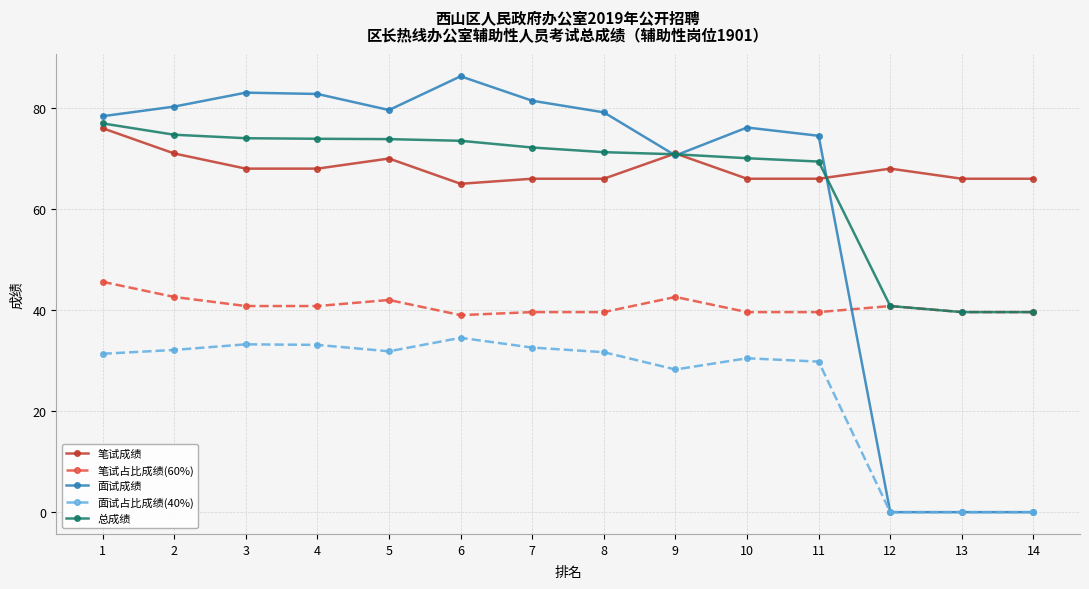

The 笔试成绩 series shows 66.0 at 11. True or false?

True